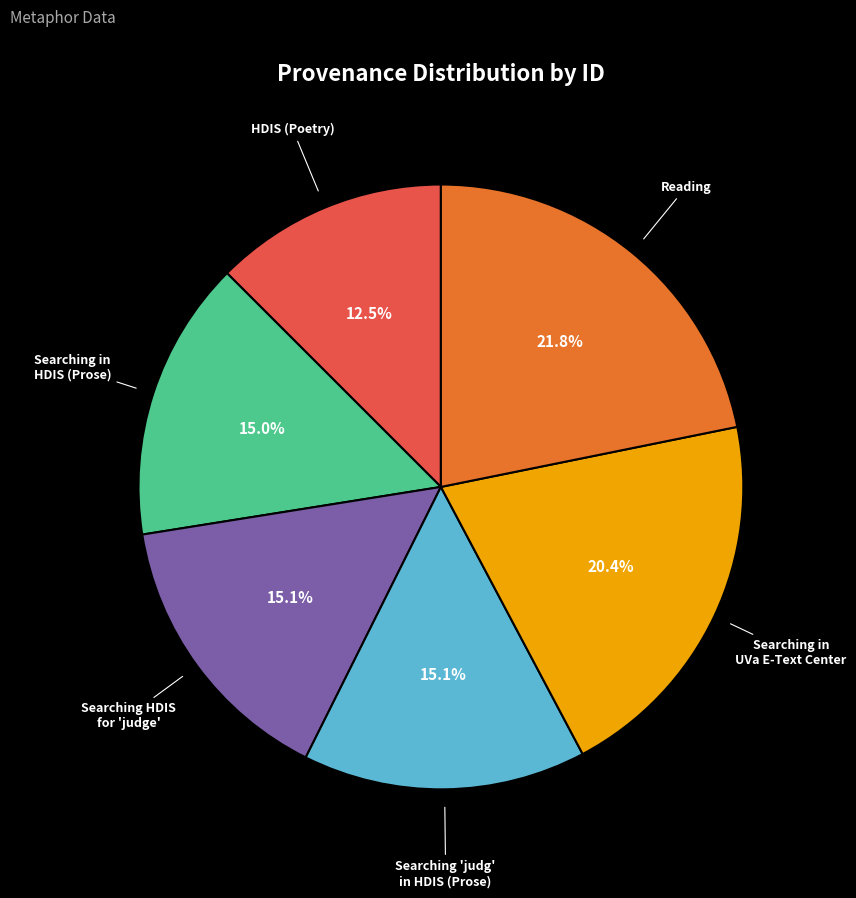

Is there a majority slice in this chart?

No